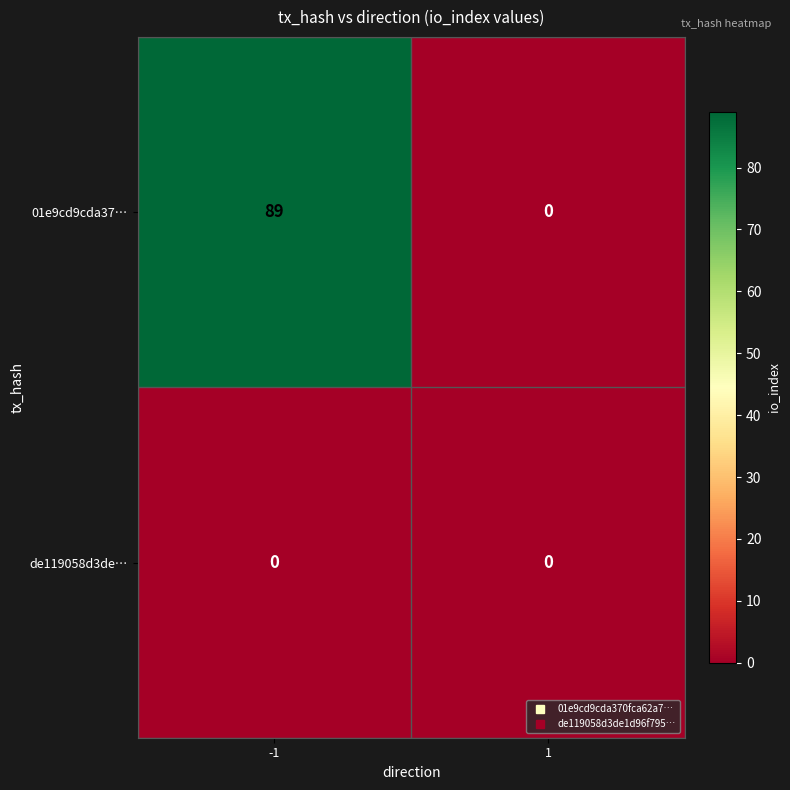

Reading right to left, what are all the values shown in this chart?

01e9cd9cda37…: 0	89
de119058d3de…: 0	0